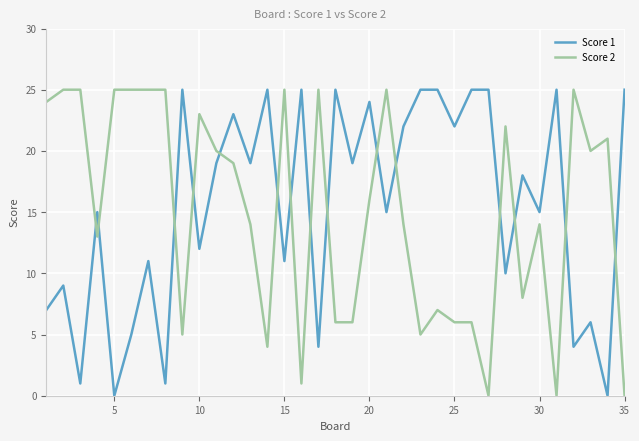

How many values in the Score 1 series are below 18?

17